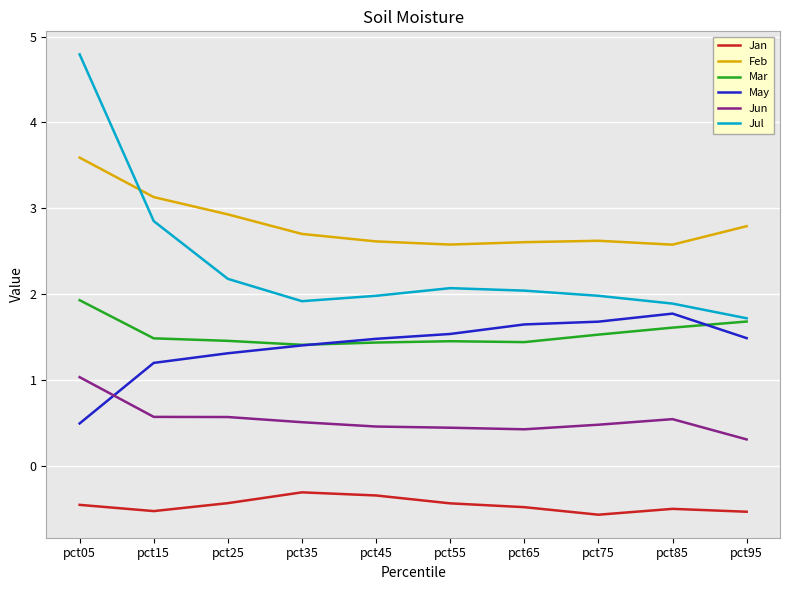

Which series has the widest spread of values?

Jul